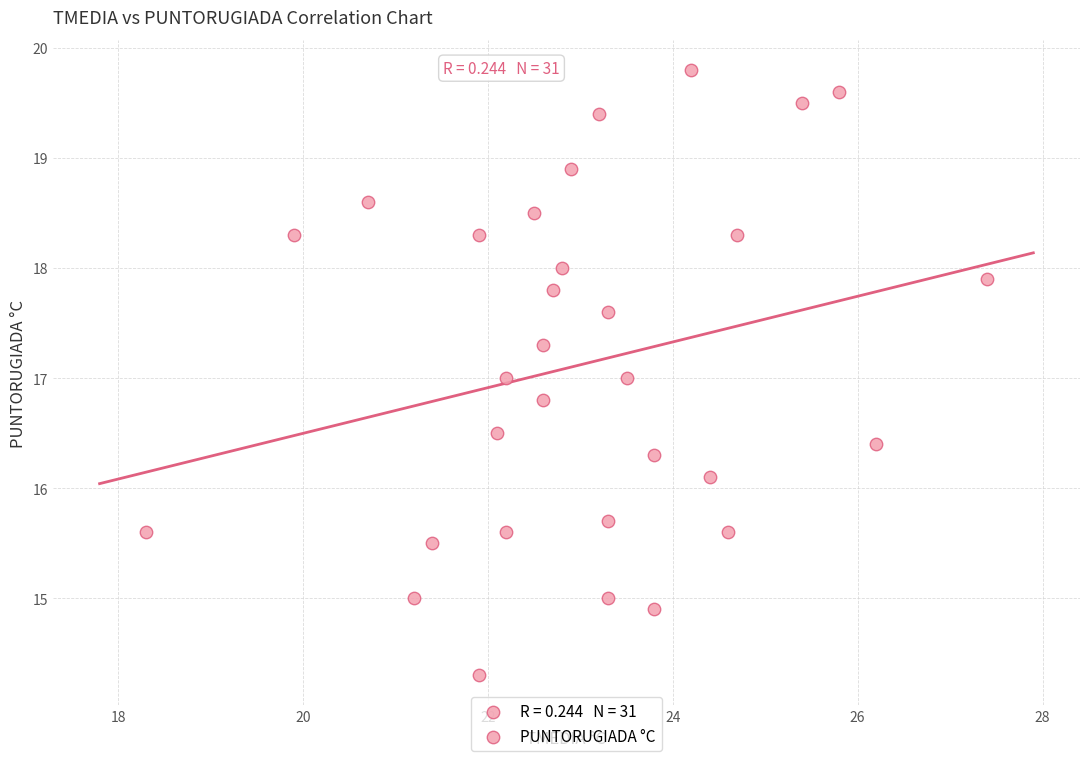

What is the range of Y values (max minus min)?

5.5